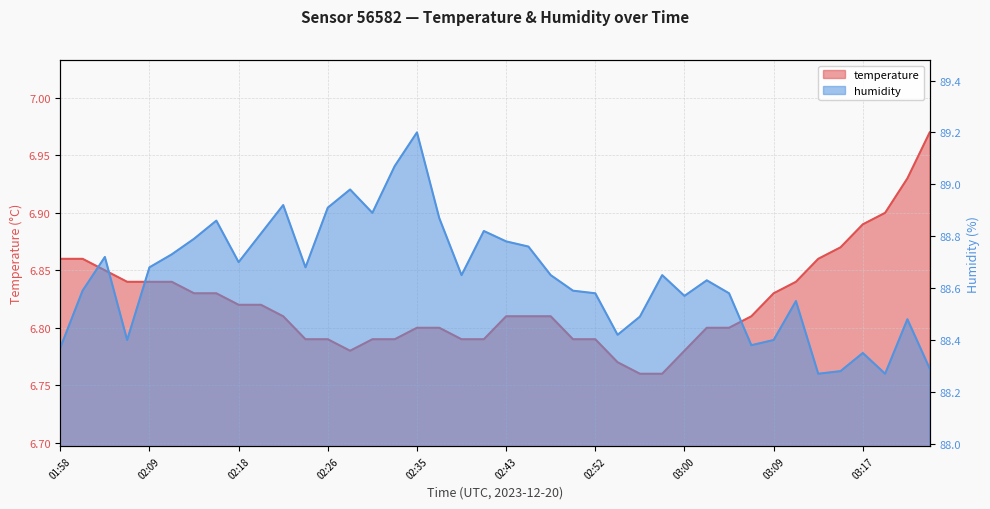

What is the label of the 3rd point from the right?

03:19